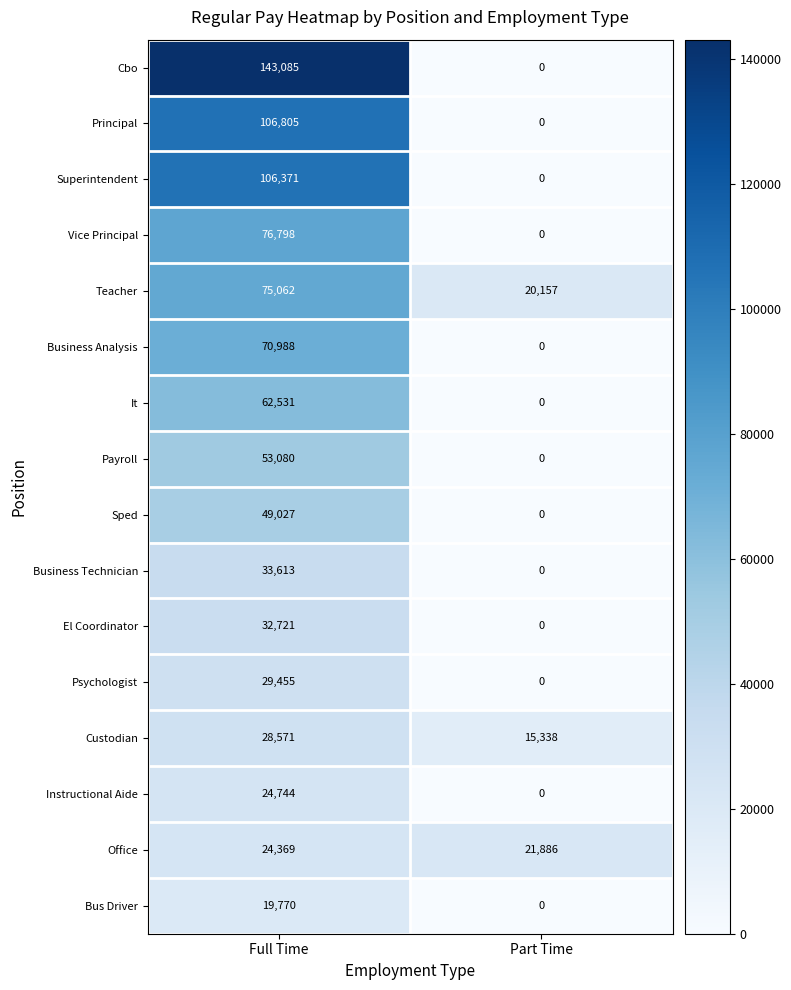

What is the sum of all El Coordinator values?

32721